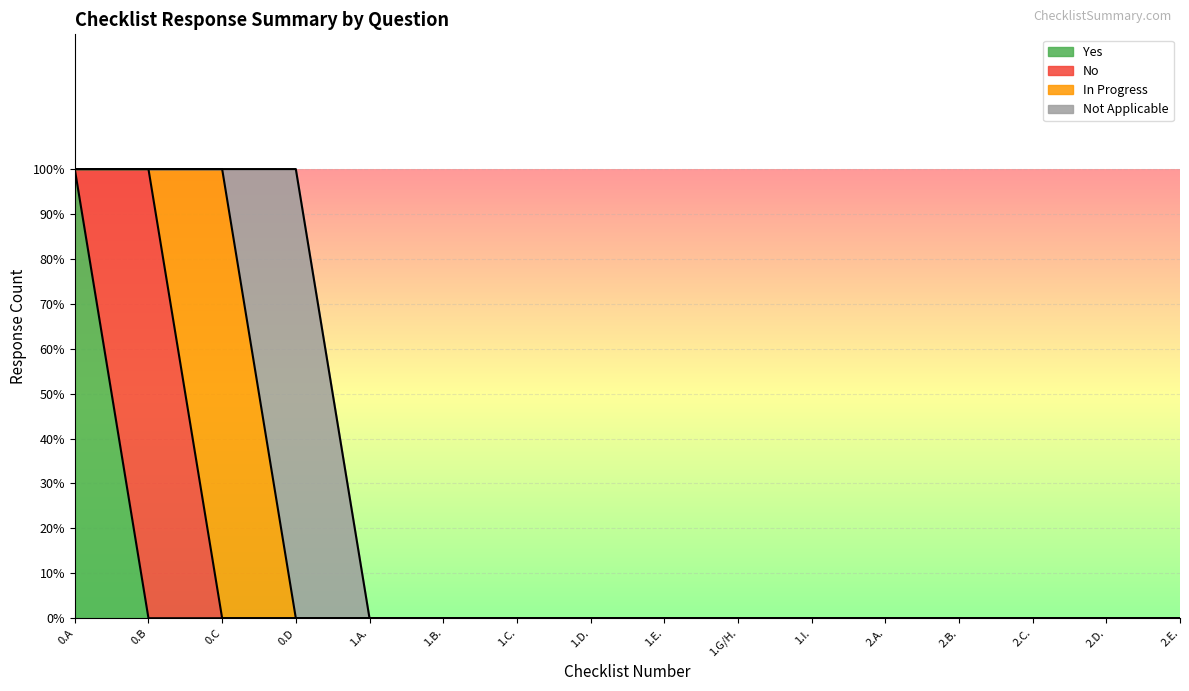

What is the greatest value displayed?

1